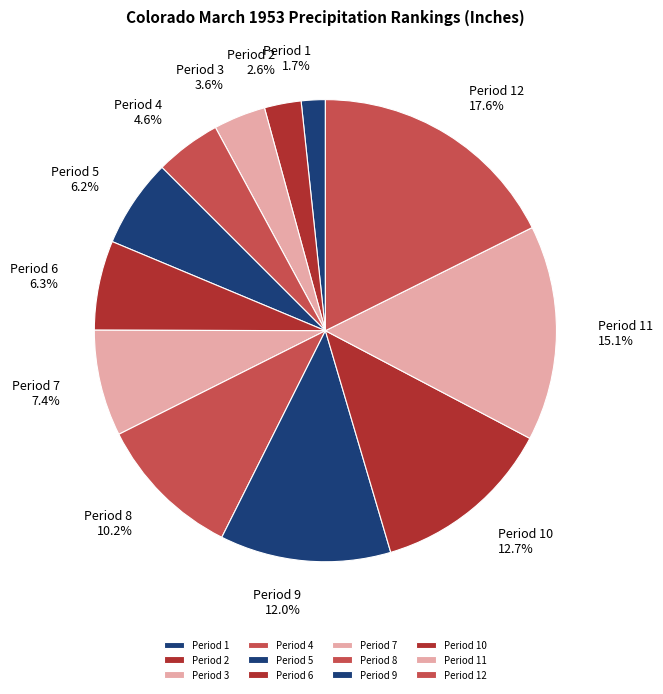

To the nearest percent, what percentage of the pie is Period 1?

2%